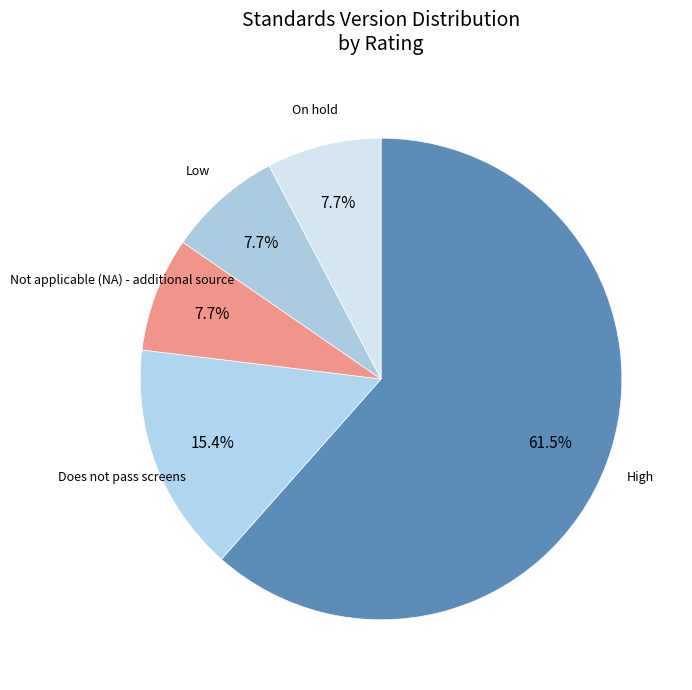

To the nearest percent, what is the combined percentage of Does not pass screens and On hold?

23%